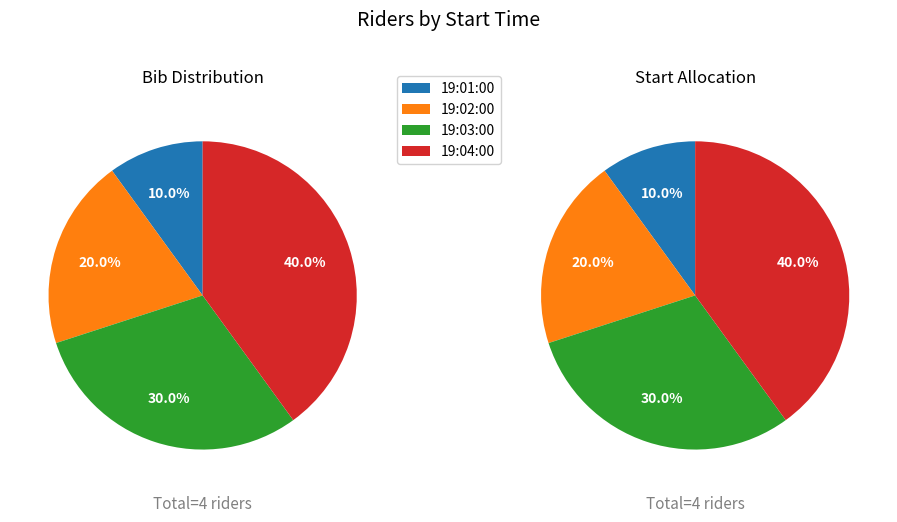

To the nearest percent, what is the combined percentage of 19:03:00 and 19:01:00?

40%